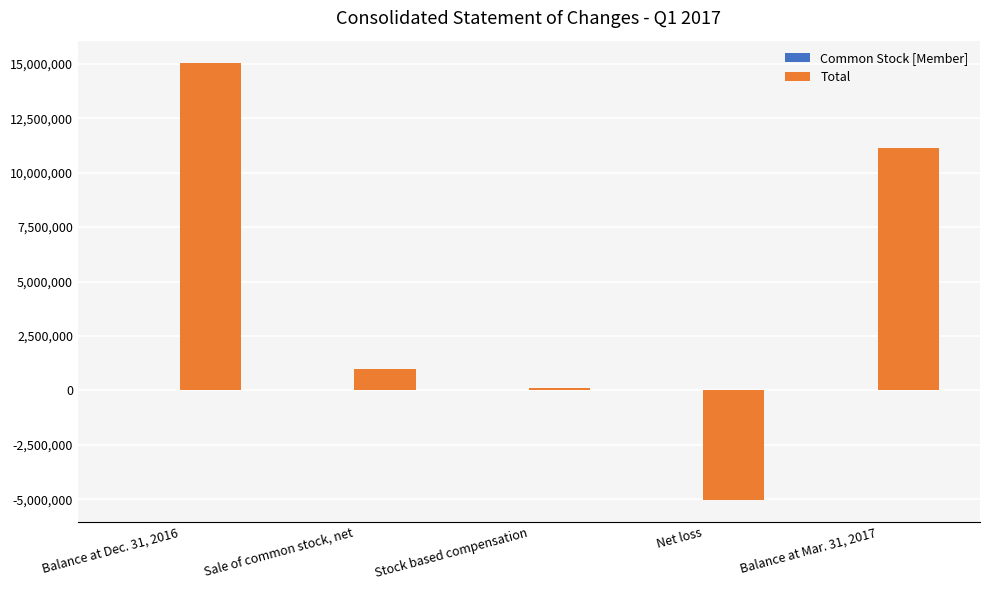

True or false: Total has a value of 128172 at Stock based compensation.

True